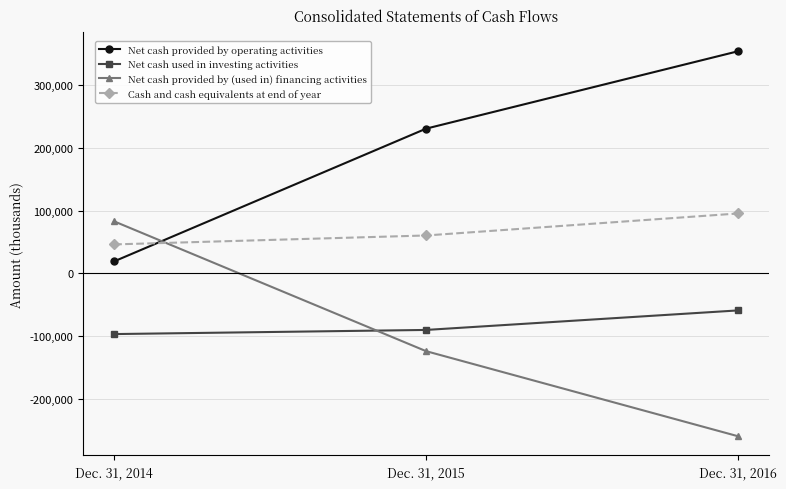

Is the value of Net cash used in investing activities at Dec. 31, 2015 greater than the value of Cash and cash equivalents at end of year at Dec. 31, 2014?

No